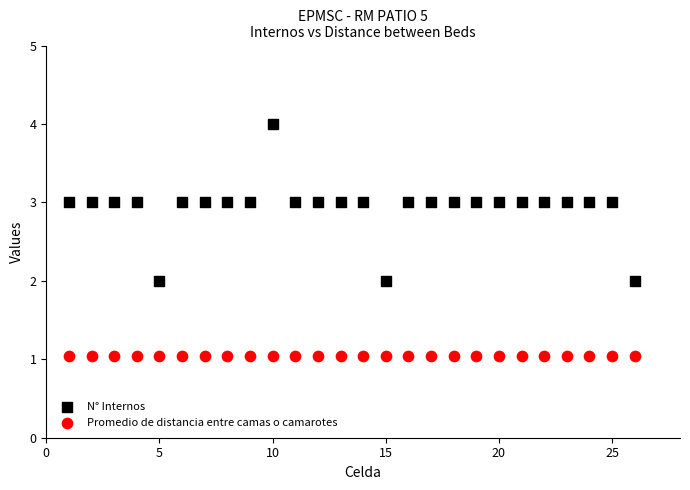

Which series contains the highest Y value?

N° Internos